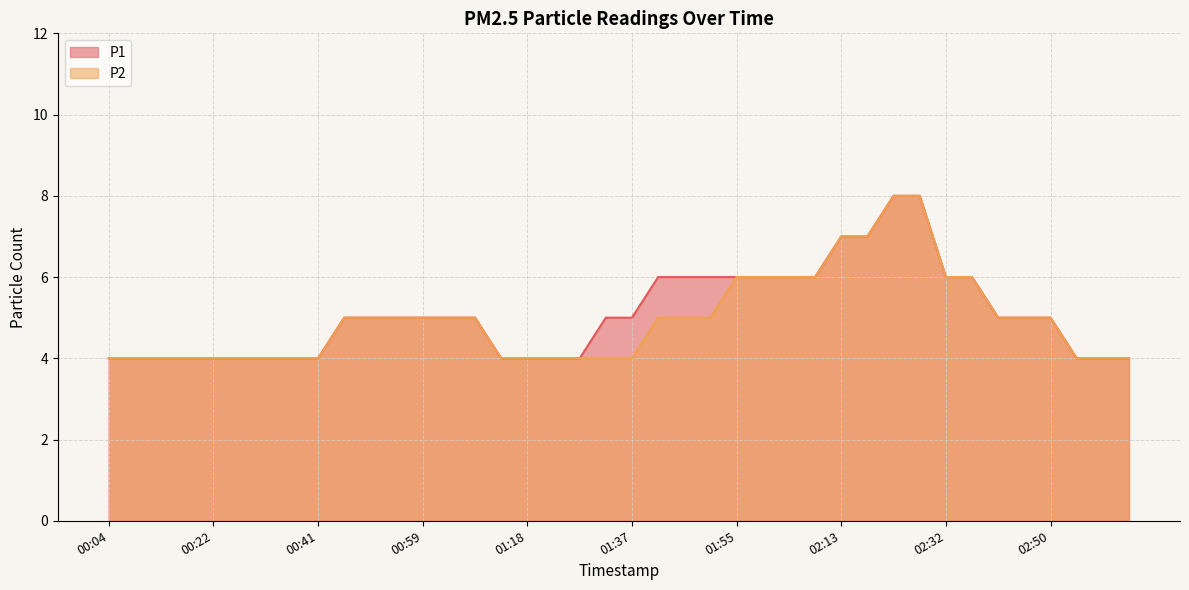

How many values in the P2 series are below 5?

18